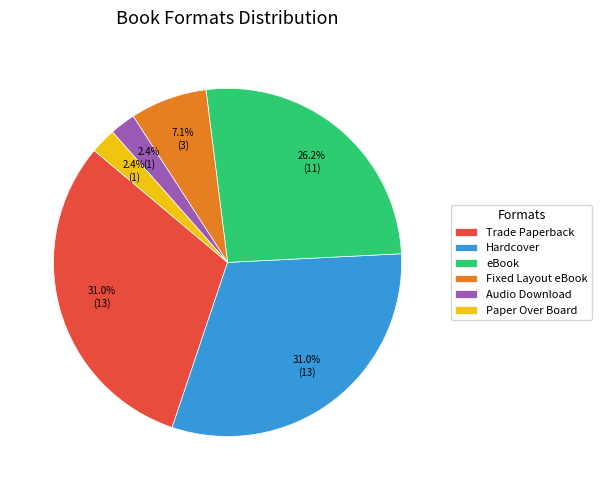

Does Hardcover represent more than half of the total?

No